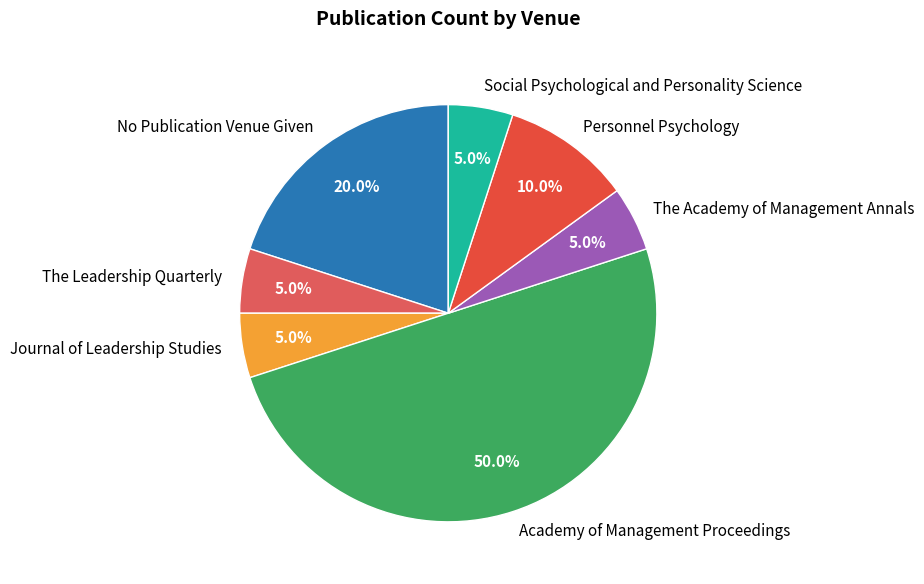

How many slices are in this pie chart?

7